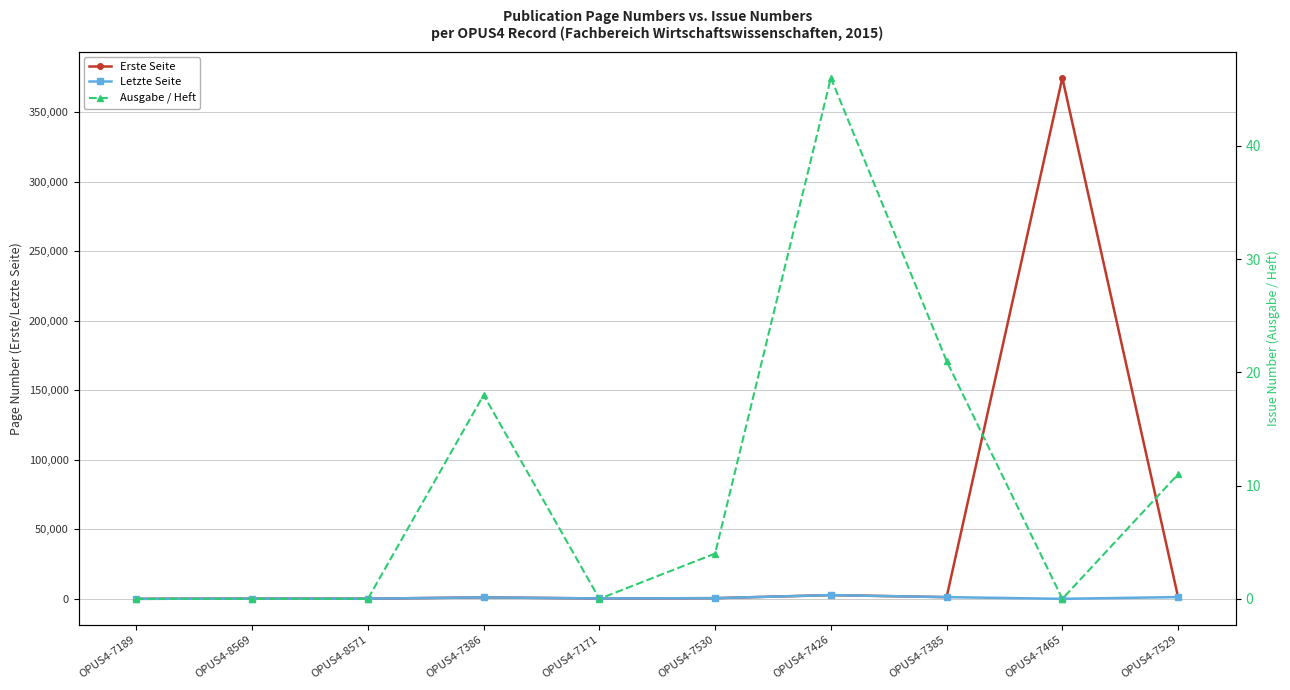

Where is the first local minimum for Ausgabe / Heft?

OPUS4-7171